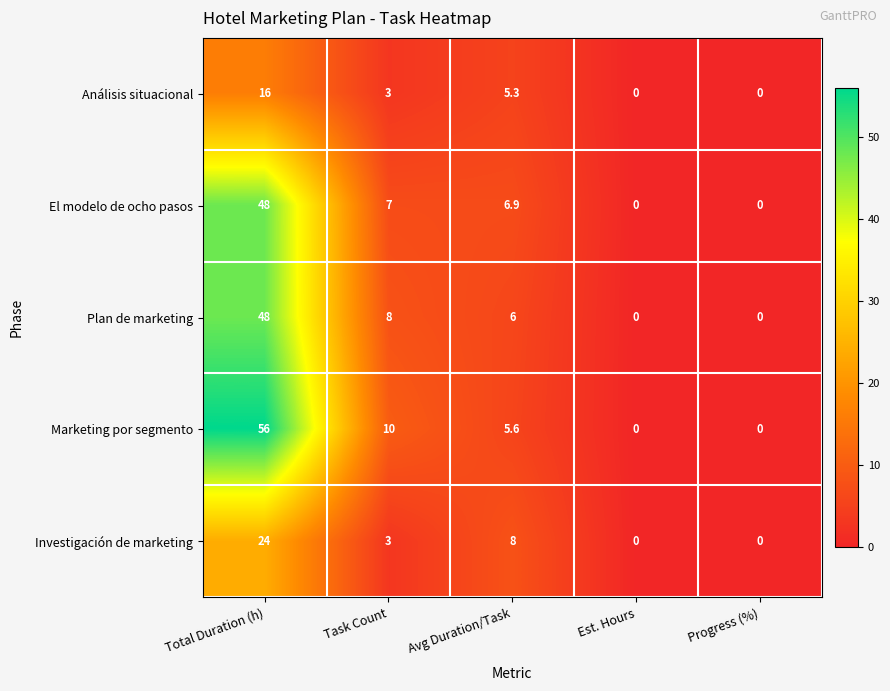

What is the difference between the second highest and second lowest values in the Marketing por segmento series?

10.0